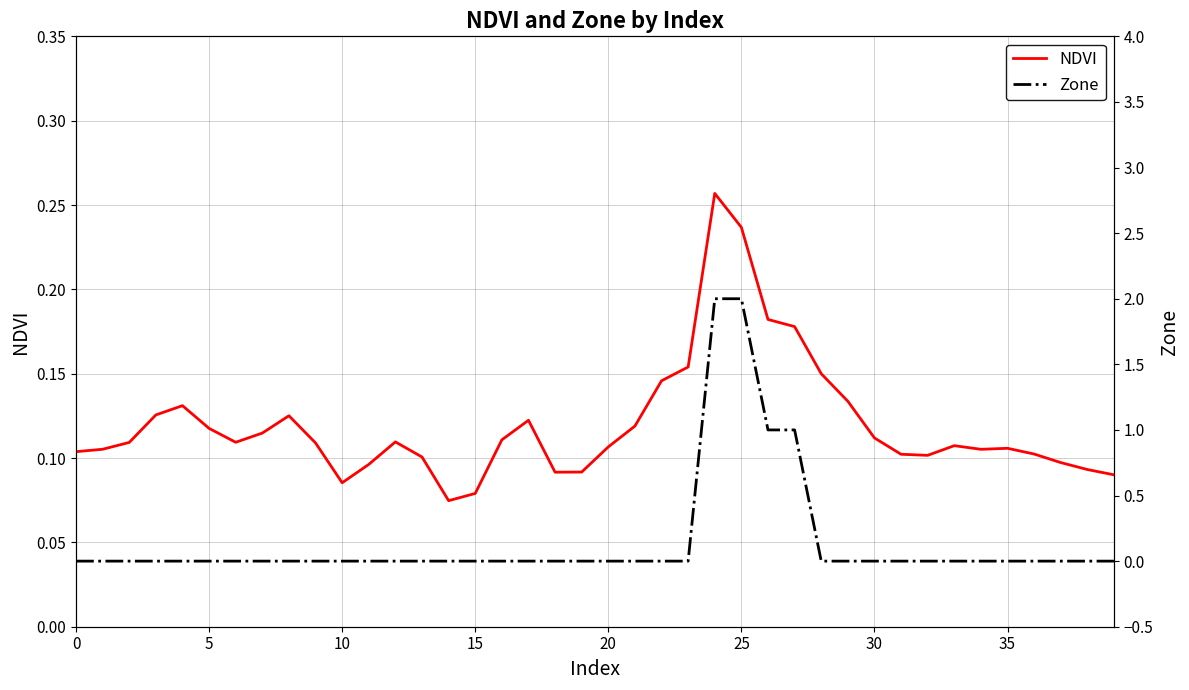

At which category is the sum across all series the highest?

24